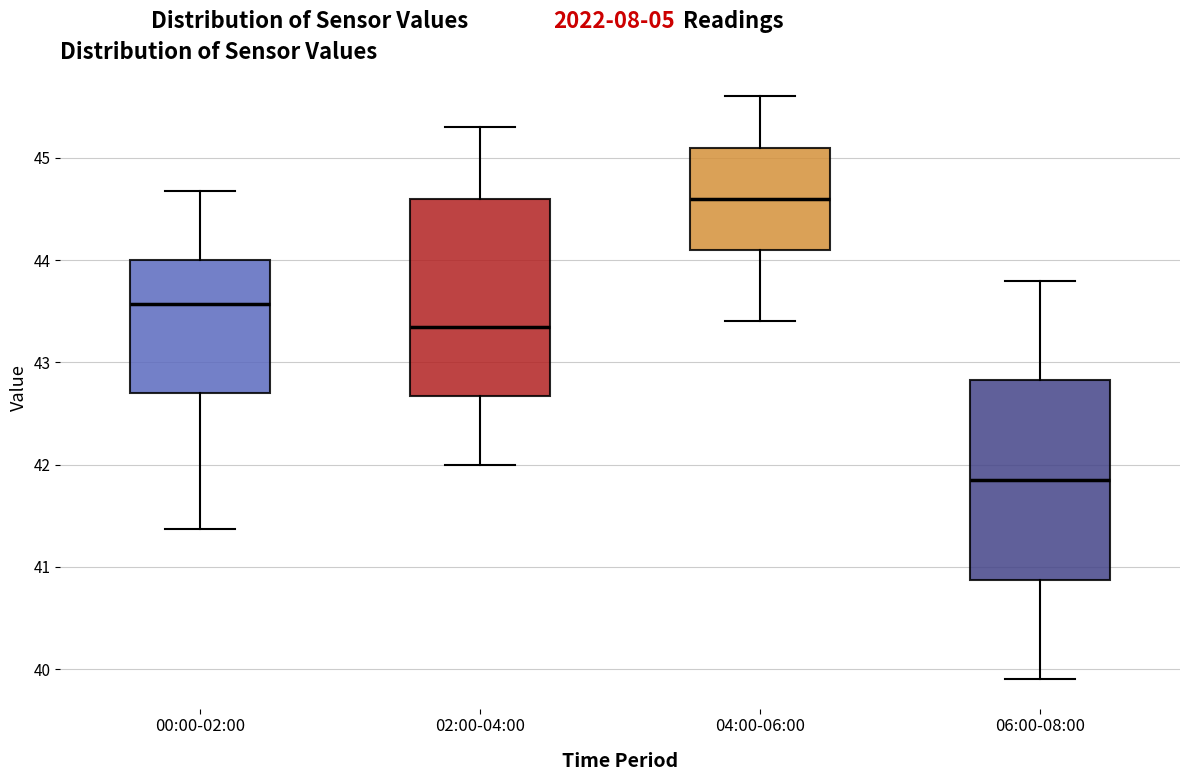

Where does the lower whisker of the box for 00:00-02:00 end on the y-axis? The values are not printed on the chart, so give them approximately, as read against the axis.

41.4